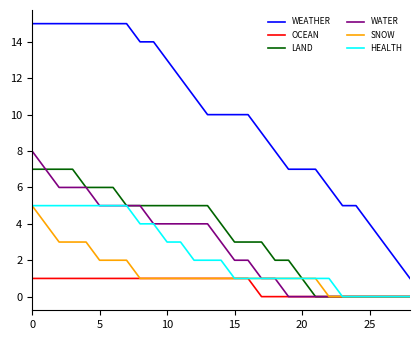

What is the maximum value for LAND?

7